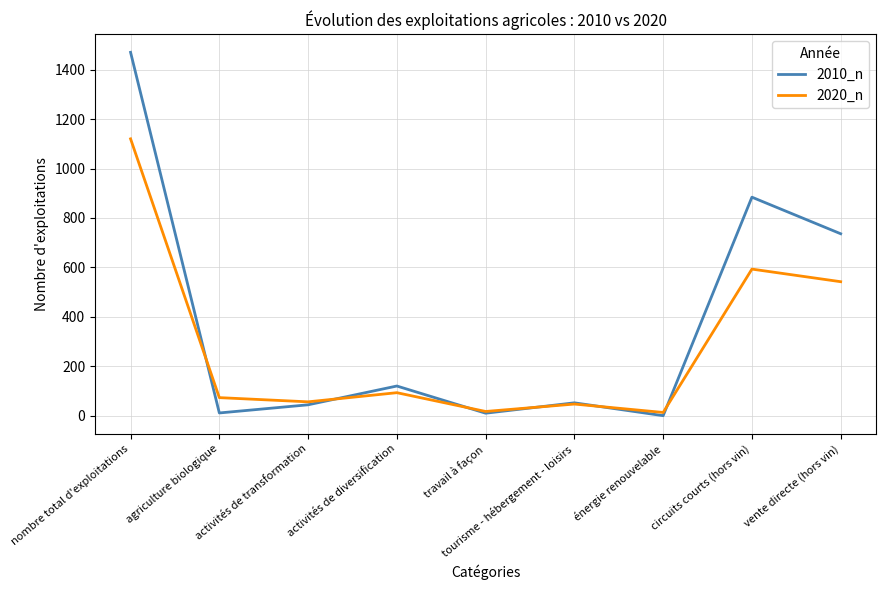

Which series has the largest range (max minus min)?

2010_n